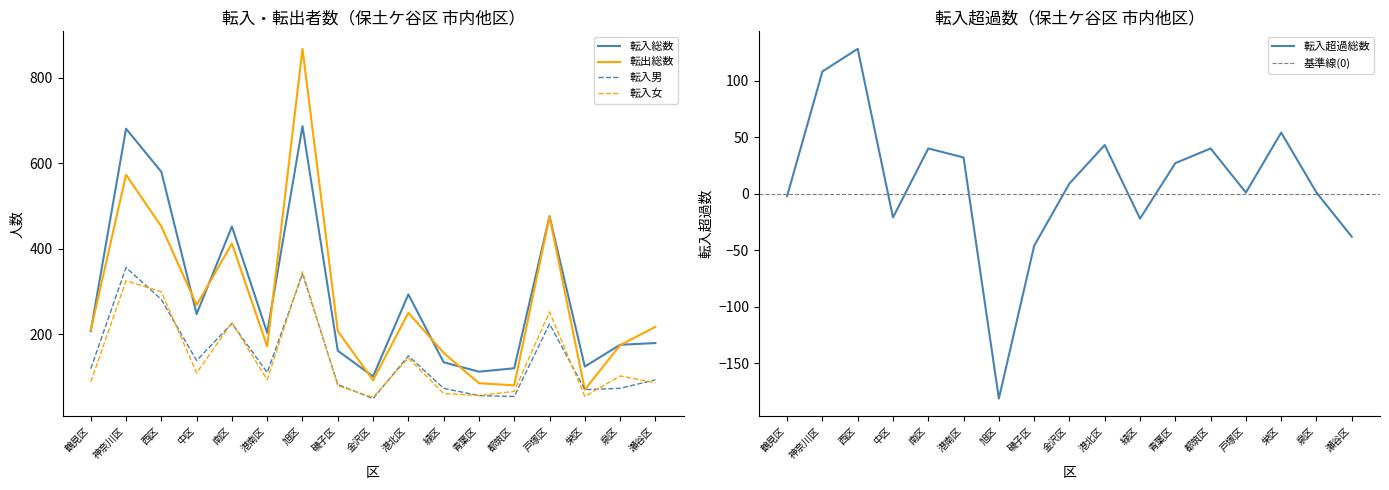

How many values in the 転入総数 series are below 203?

8